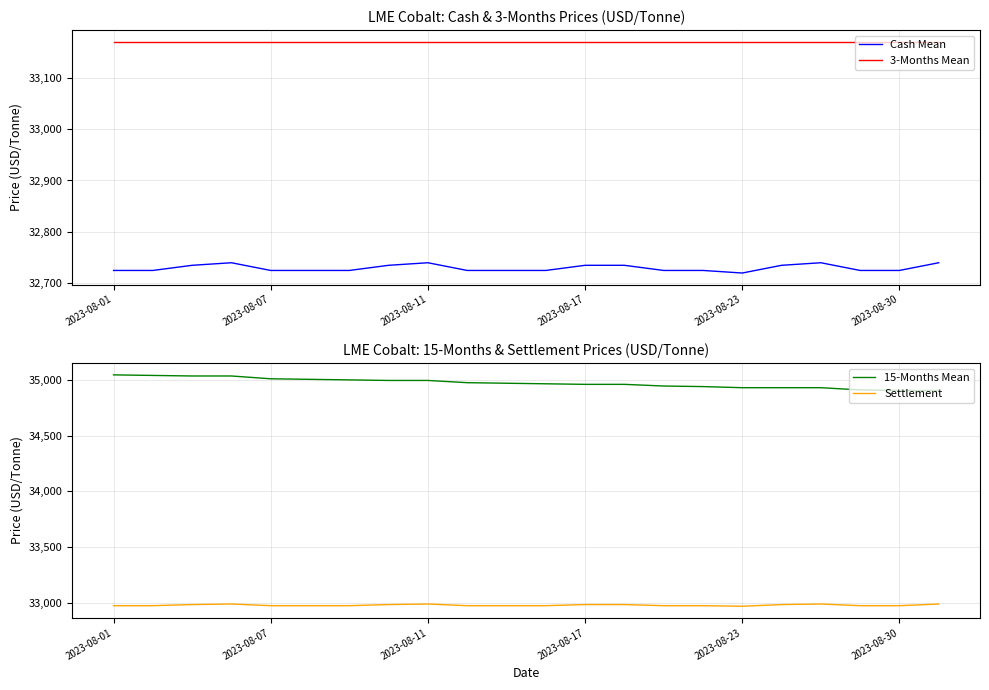

The 3-Months Mean series shows 52794 at 2023-08-30. True or false?

False